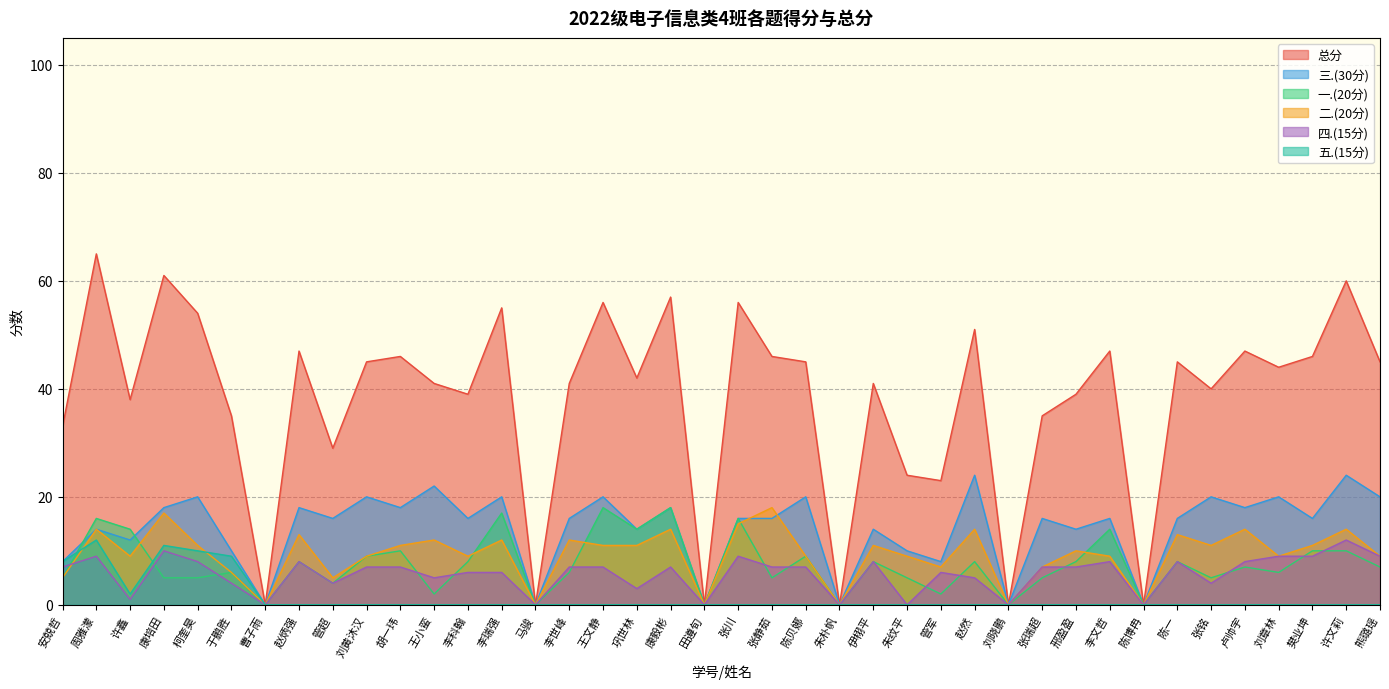

What is the difference between the maximum and minimum values in the 总分 series?

65